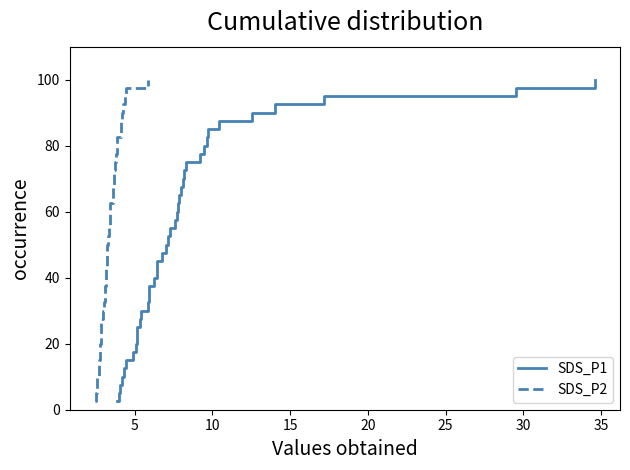

What is the value of the SDS_P1 point at the 27th from the left?

67.5